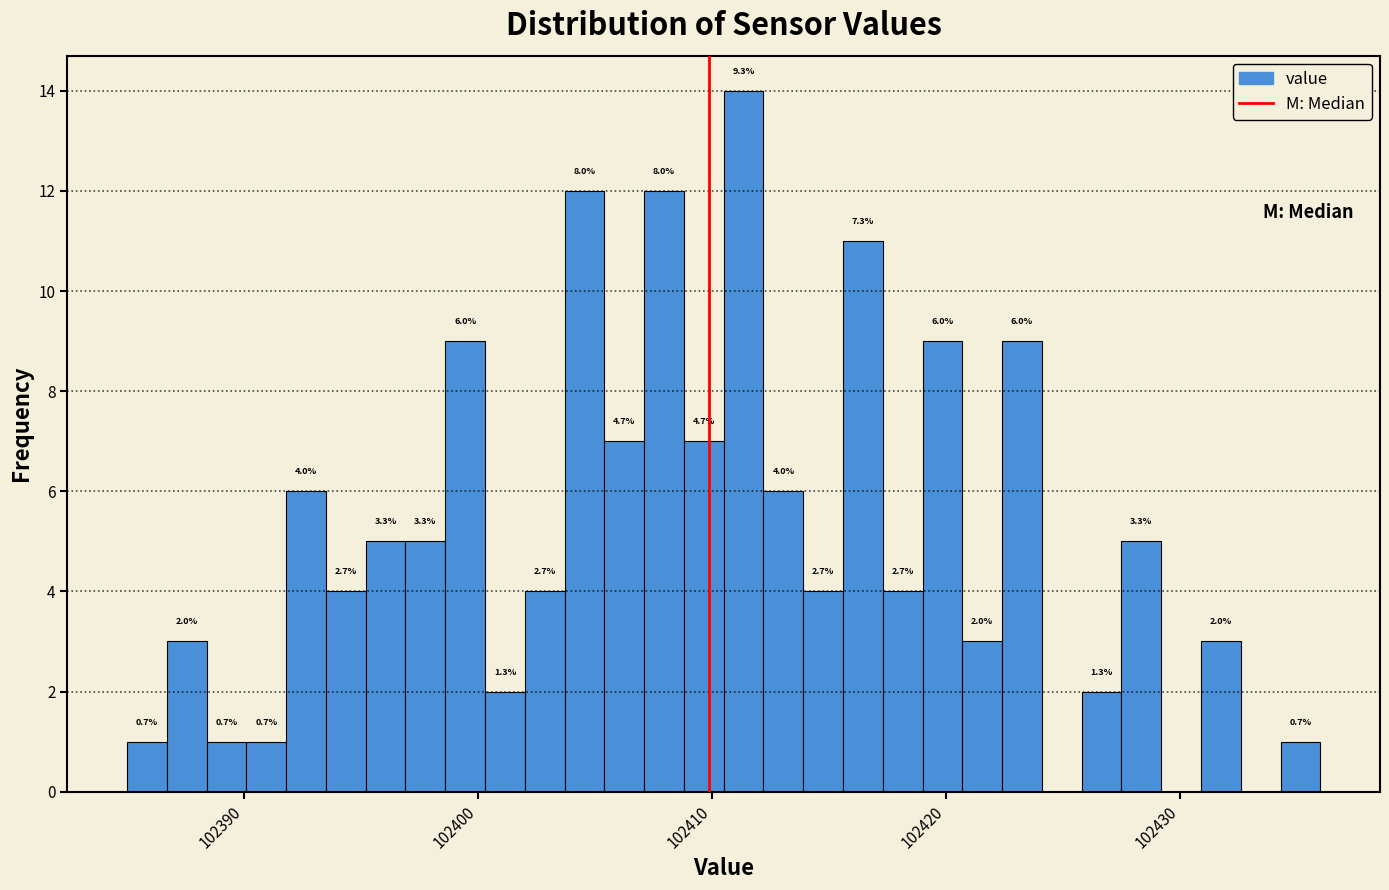

Read against the x-axis, roughly where is the centre of the tallest bar?

102411